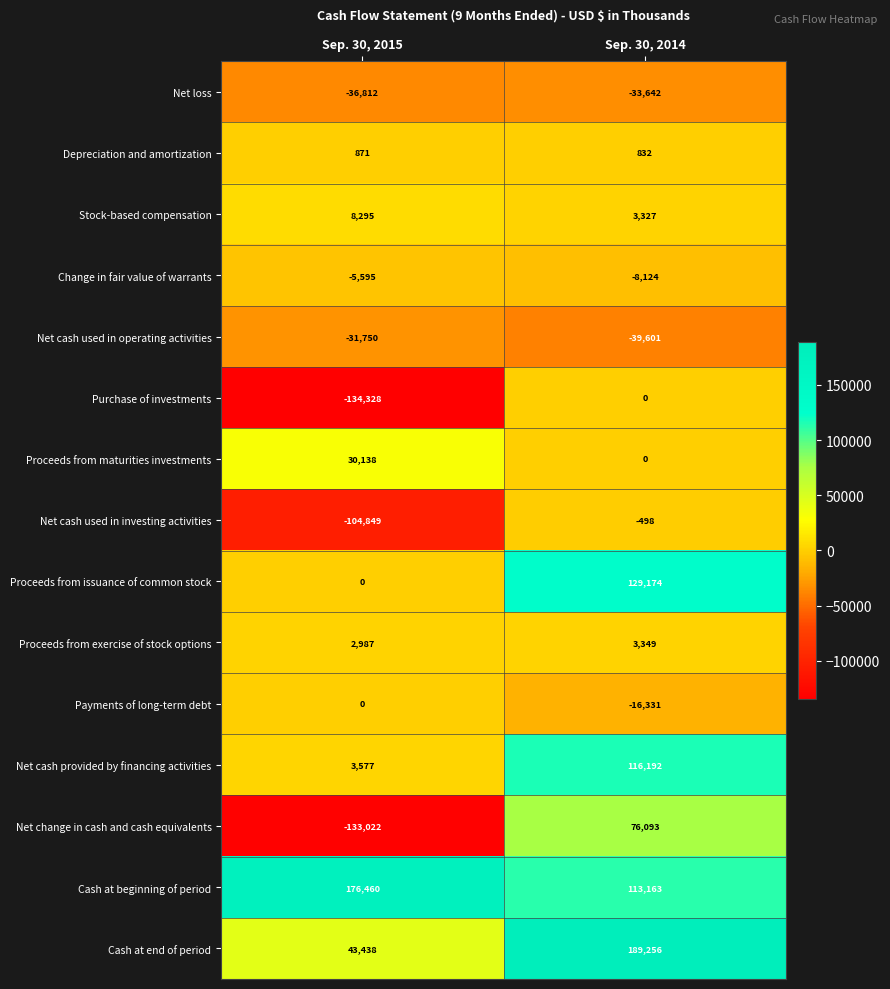

What is the sum of all Change in fair value of warrants values?

-13719